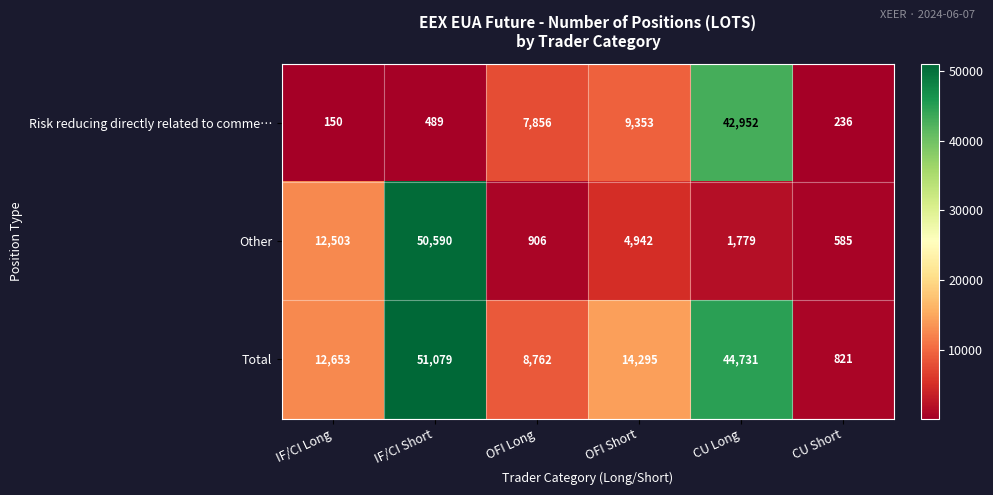

Rank the series by their maximum value, from highest to lowest.

Total, Other, Risk reducing directly related to comme…